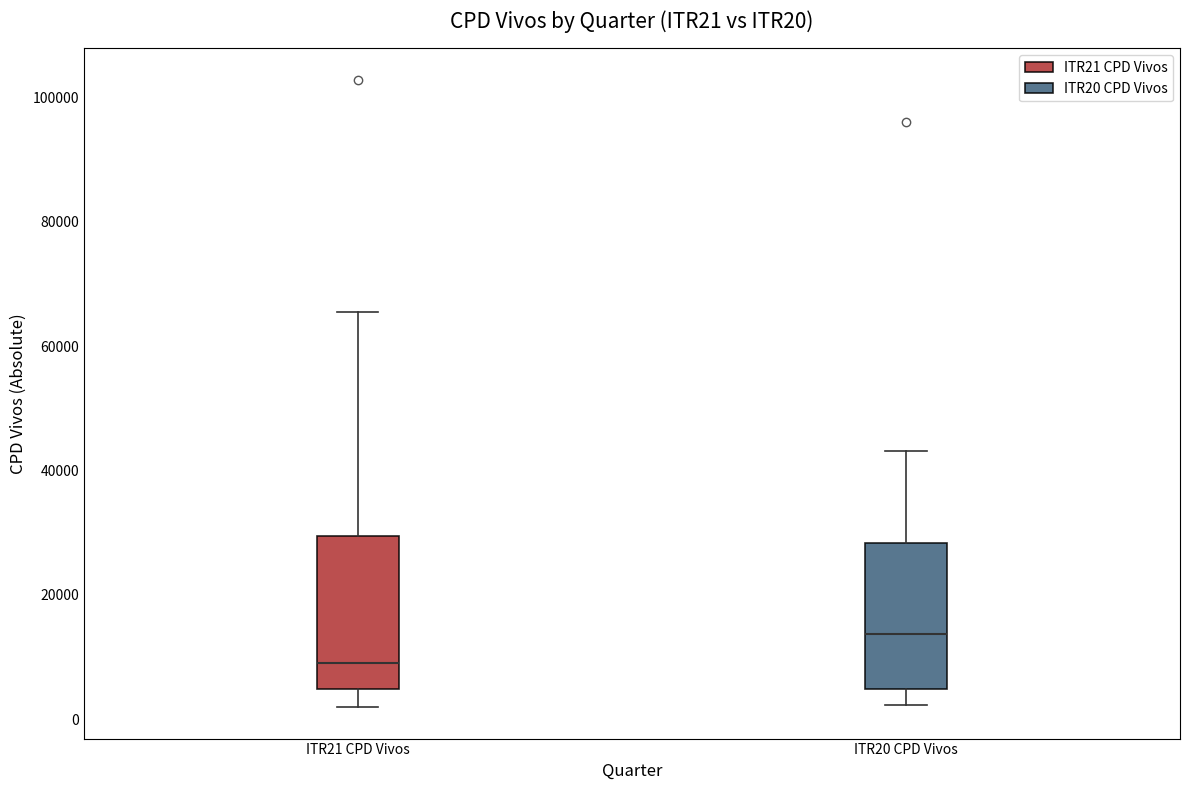

Reading left to right, transcribe this box plot: for each box, give where its median line is, the range the box spans, and where its two whiskers end, as read against the y-axis. The values are not printed on the chart, so give them approximately, as read against the axis.

ITR21 CPD Vivos: median 10000, box 4000 to 30000, whiskers 2000 to 66000
ITR20 CPD Vivos: median 14000, box 4000 to 28000, whiskers 2000 to 44000